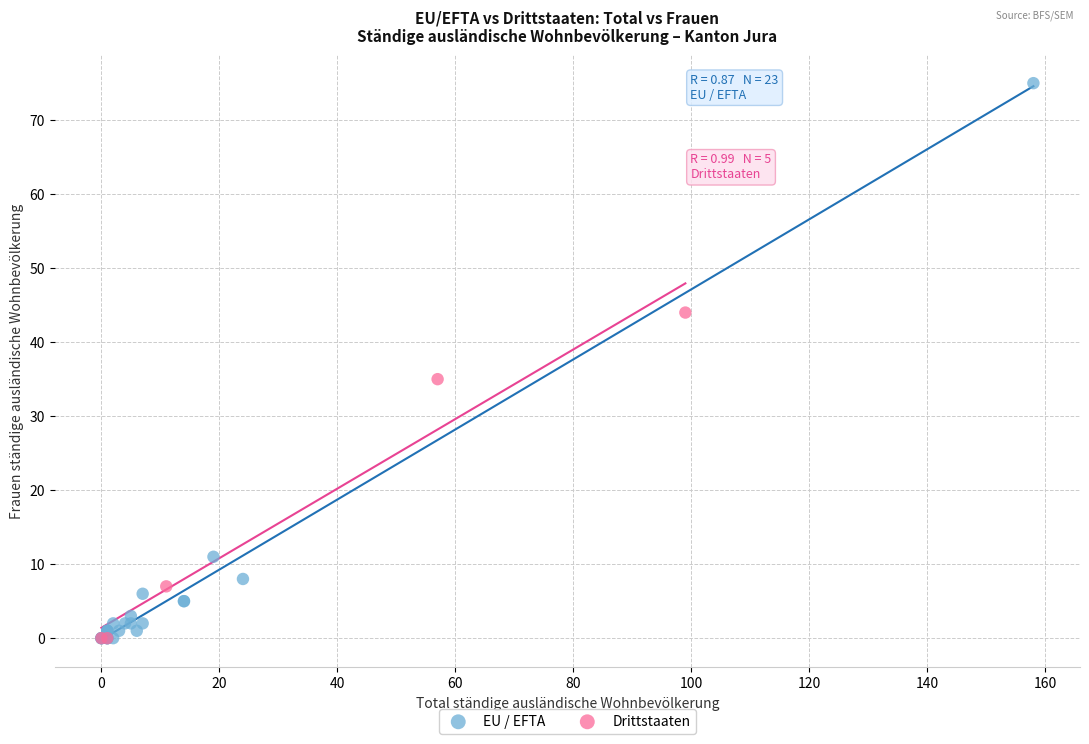

Which series has the largest Y range (max minus min)?

EU / EFTA